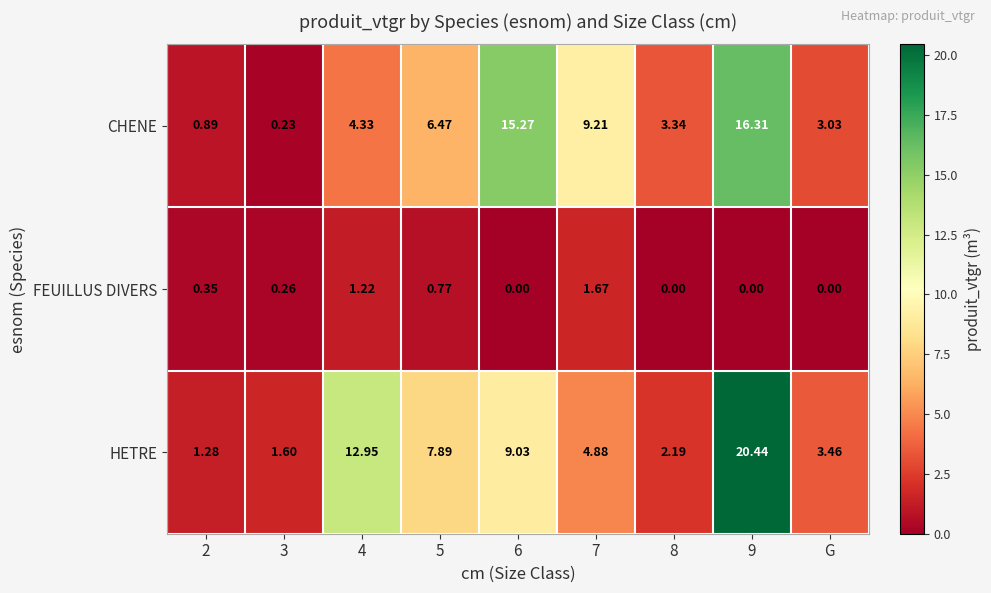

Rank the series by their maximum value, from highest to lowest.

HETRE, CHENE, FEUILLUS DIVERS